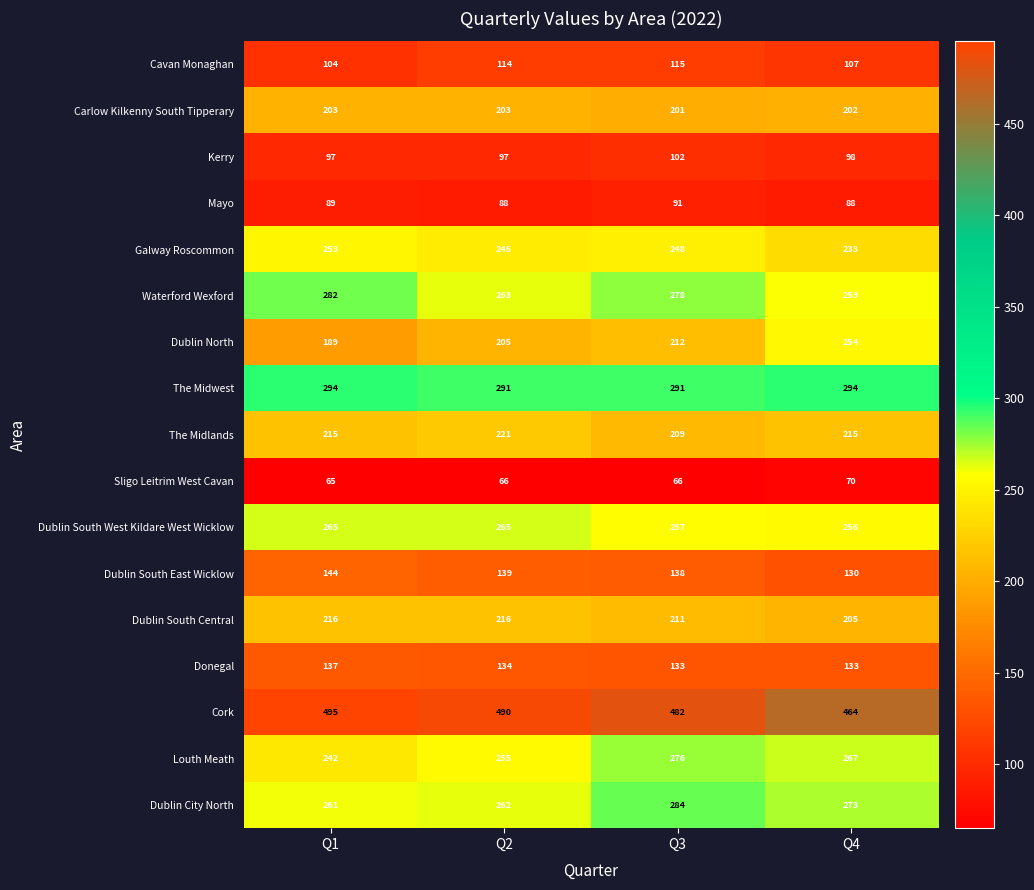

The Dublin North series shows 334 at Q3. True or false?

False